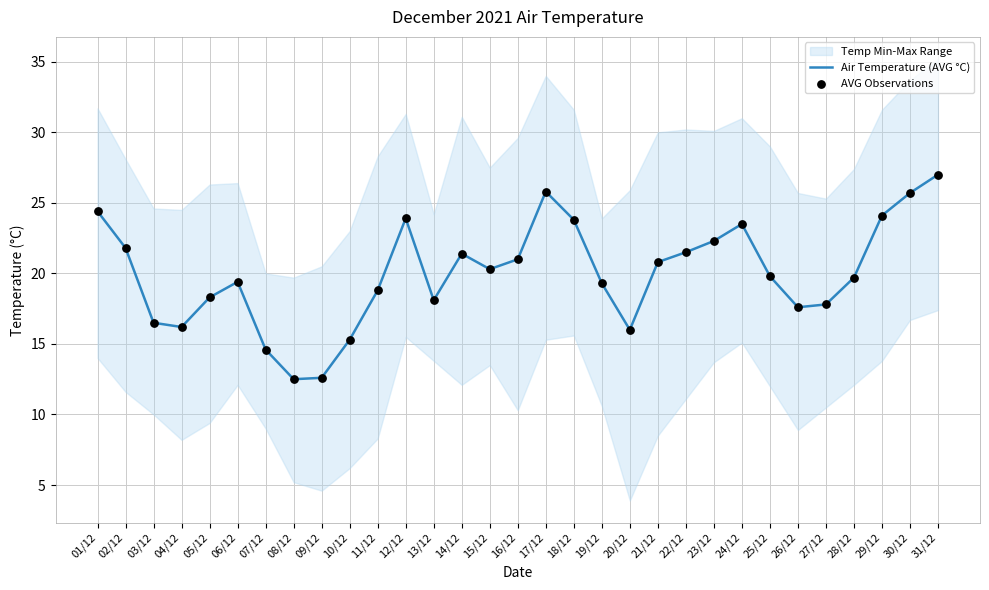

At which label does Air Temperature (AVG °C) reach its peak?

31/12